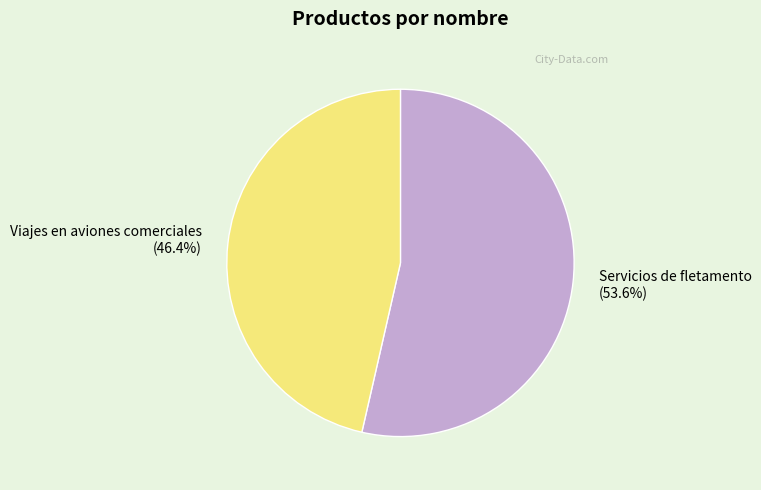

Which category has the biggest portion of the pie?

Servicios de fletamento